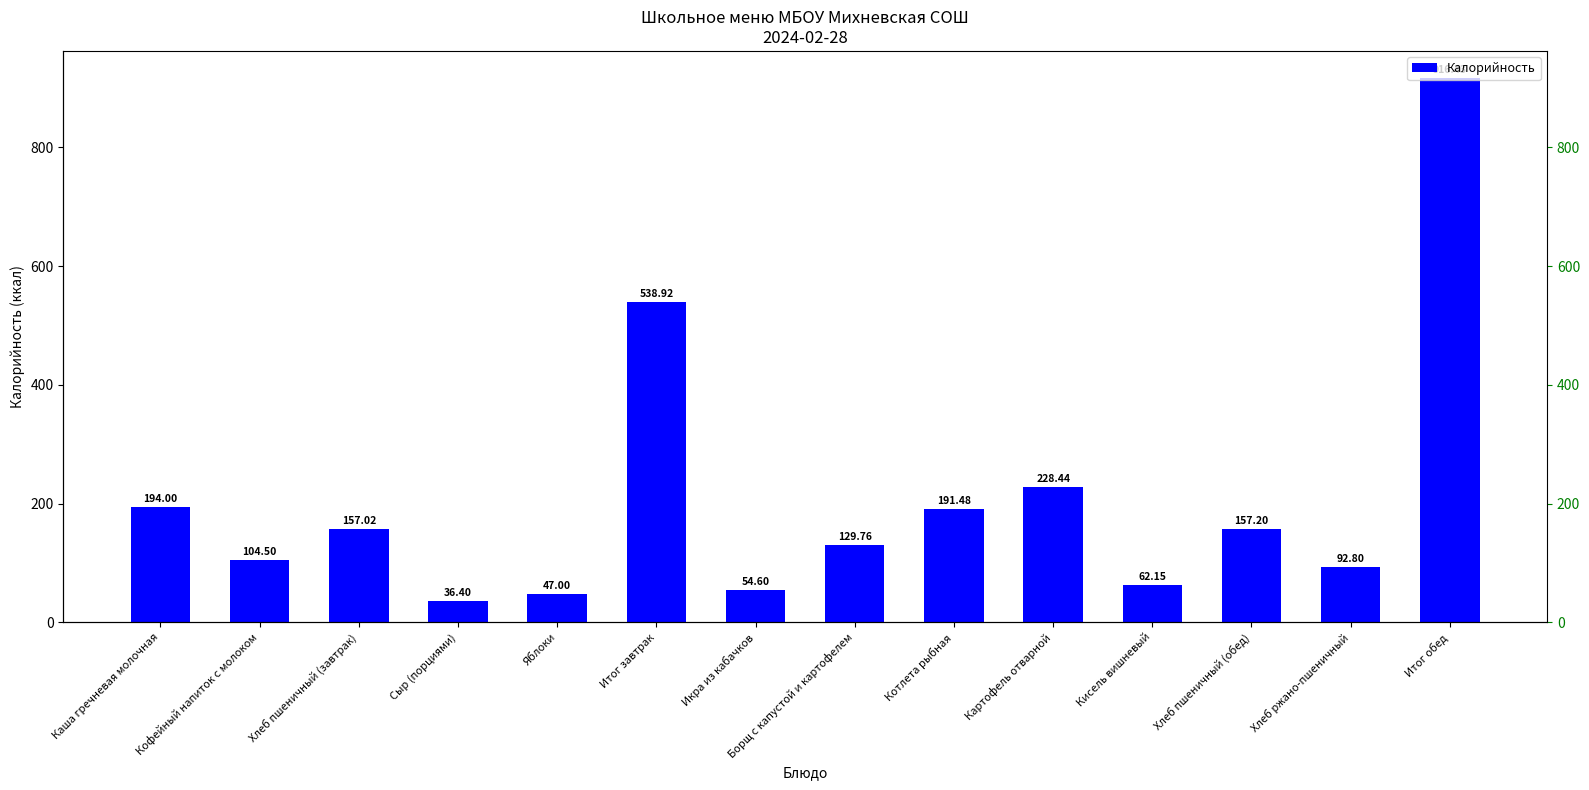

What is the label of the 8th bar from the left?

Борщ с капустой и картофелем